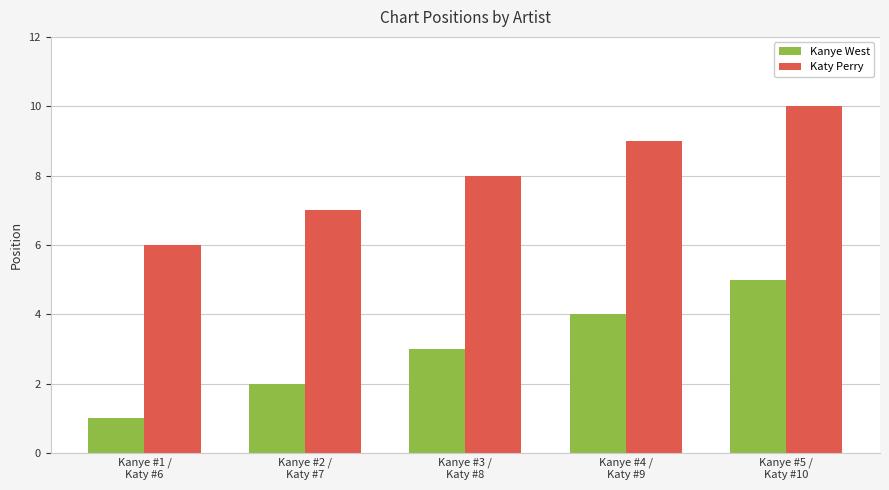

List the series in order of their overall mean, highest first.

Katy Perry, Kanye West